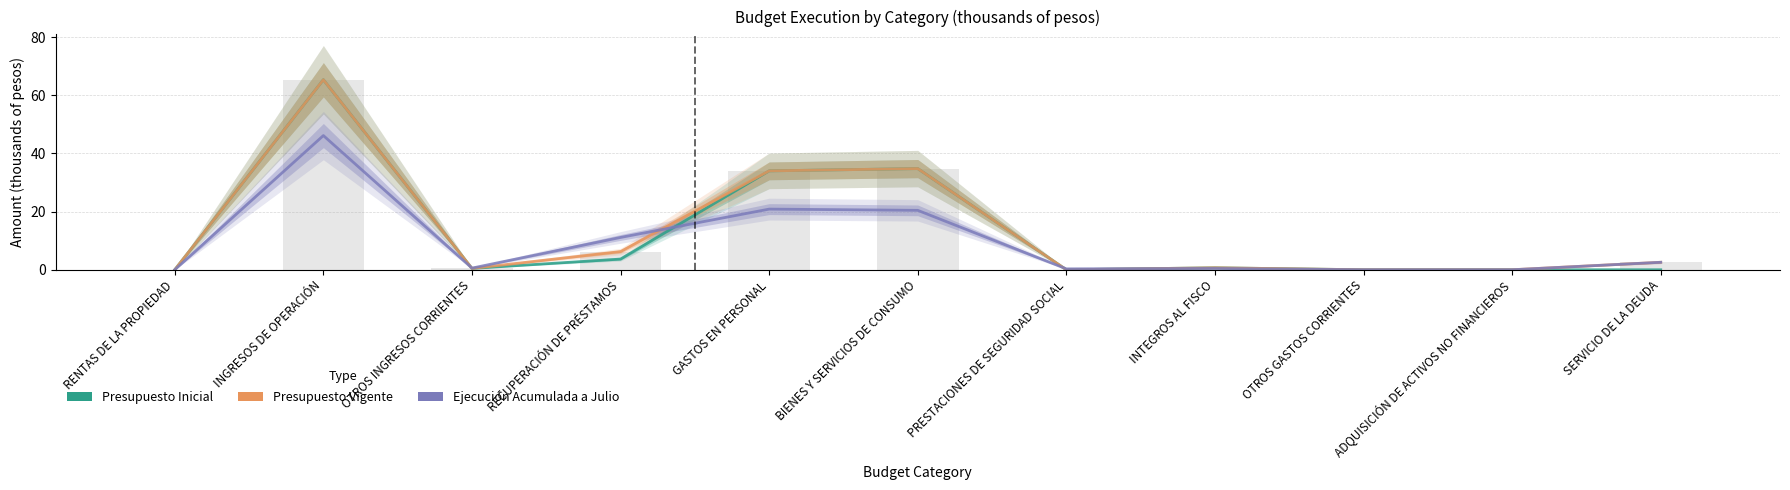

What is the difference between the maximum and minimum values in the Presupuesto Inicial series?

65.4